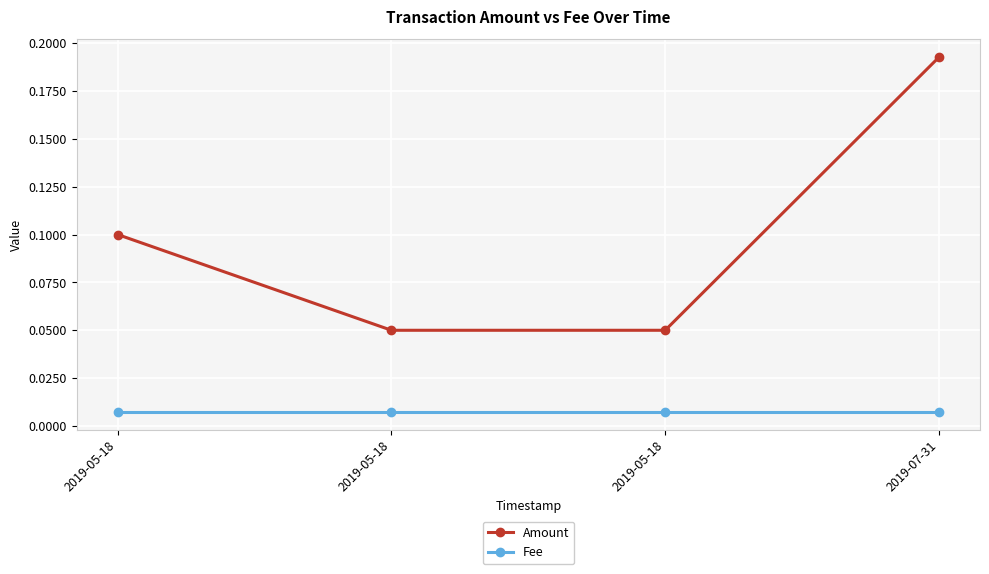

At how many categories does at least one series exceed 0?

4